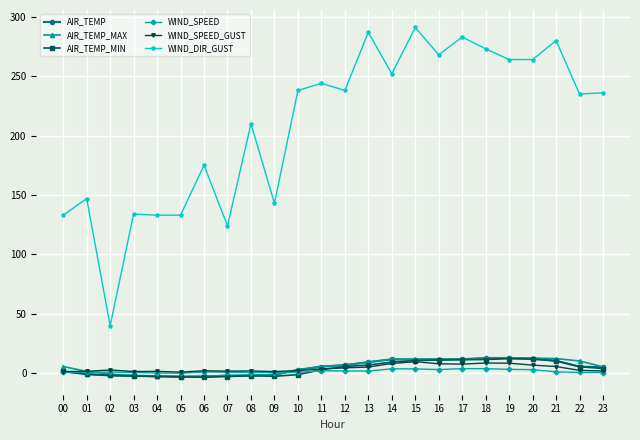

Does the chart have visible grid lines?

Yes